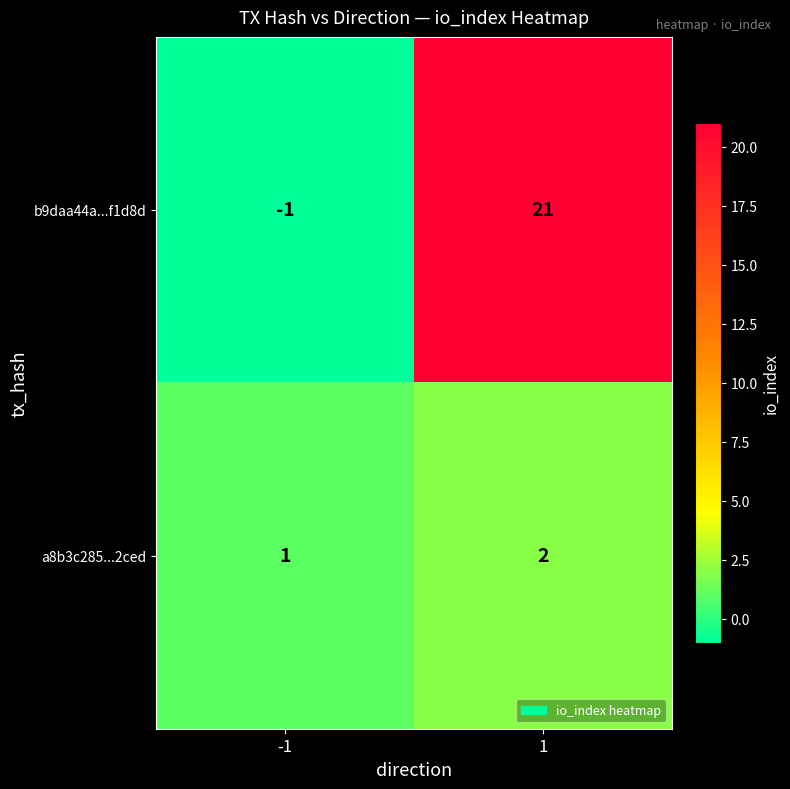

Which series has the widest spread of values?

b9daa44a...f1d8d